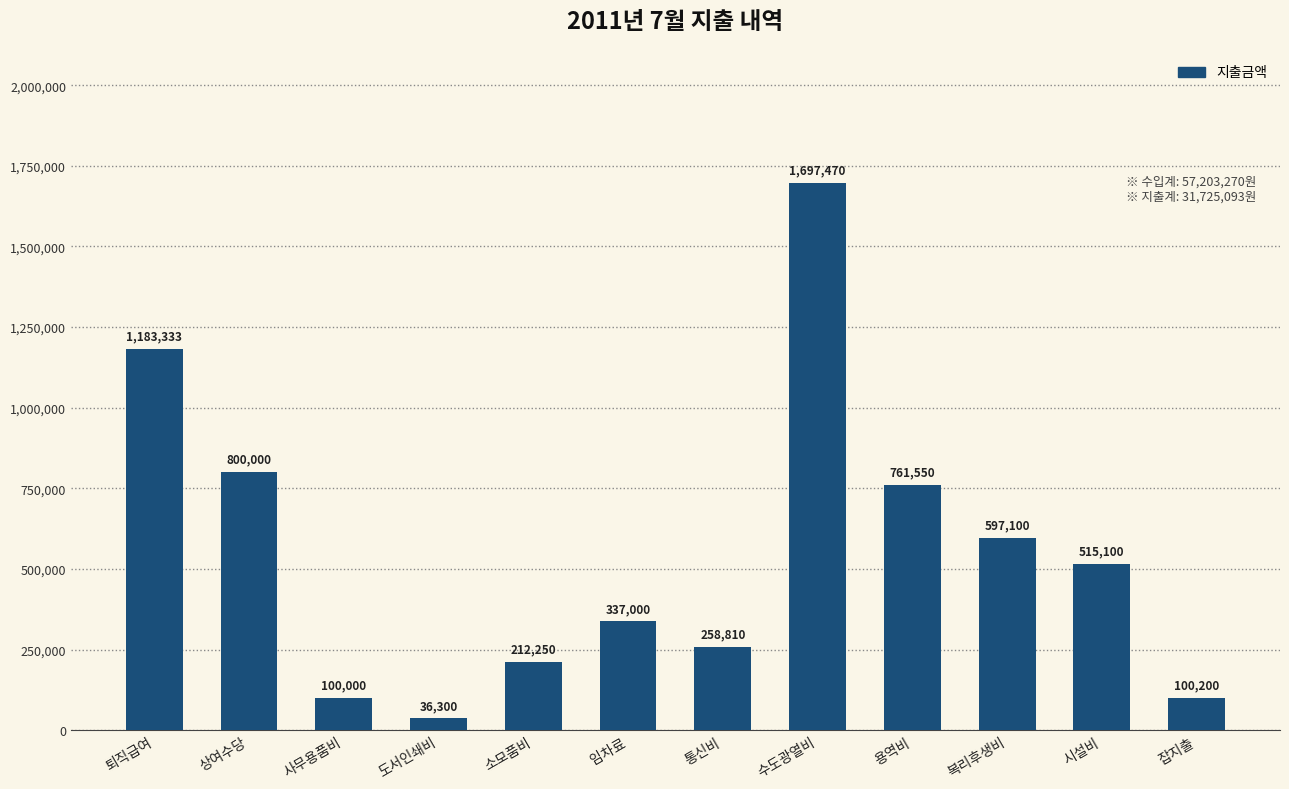

List the labels in order of value, largest first.

수도광열비, 퇴직급여, 상여수당, 용역비, 복리후생비, 시설비, 임차료, 통신비, 소모품비, 잡지출, 사무용품비, 도서인쇄비